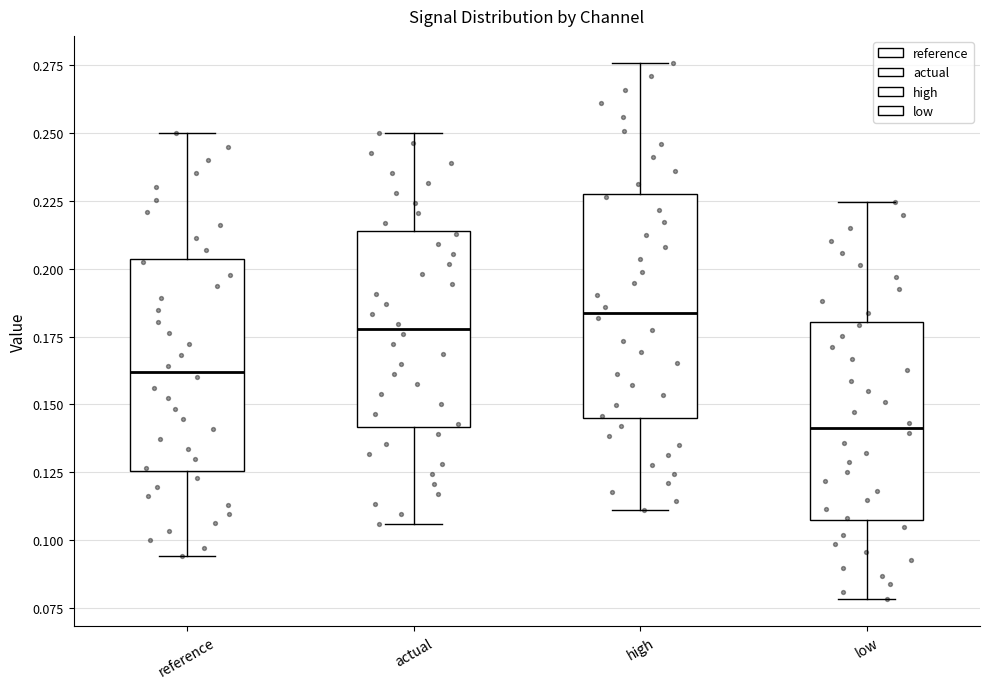

Reading left to right, read every box against the y-axis: the position of its median line, the range the box covers, and the ends of its whiskers. The values are not printed on the chart, so give them approximately, as read against the axis.

reference: median 0.160, box 0.125 to 0.205, whiskers 0.095 to 0.250
actual: median 0.180, box 0.140 to 0.215, whiskers 0.105 to 0.250
high: median 0.185, box 0.145 to 0.230, whiskers 0.110 to 0.275
low: median 0.140, box 0.105 to 0.180, whiskers 0.080 to 0.225